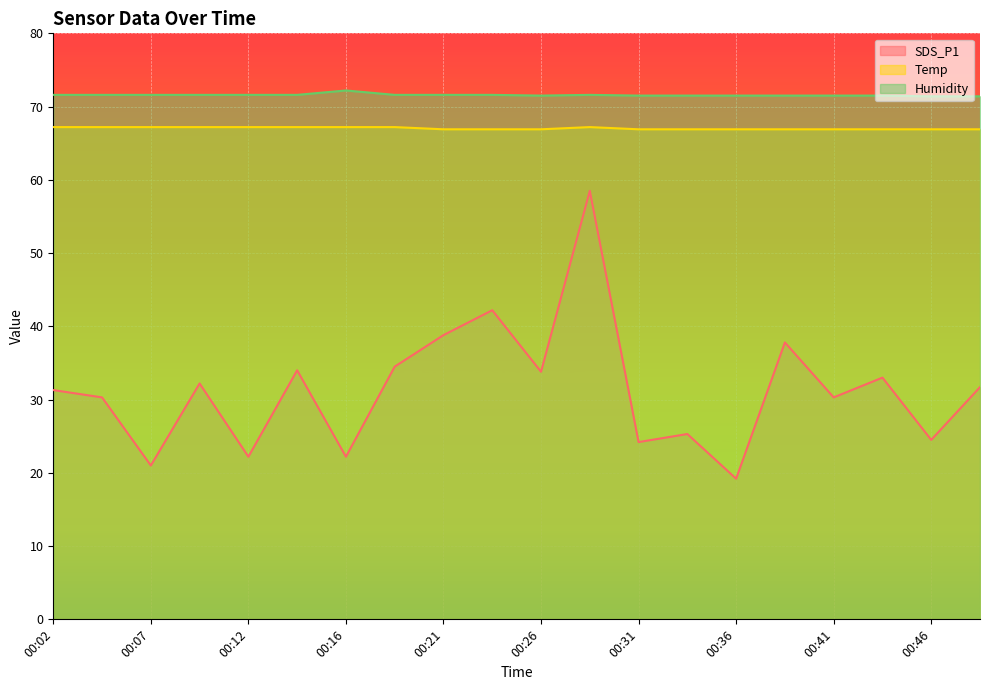

At how many categories does at least one series exceed 69?

20